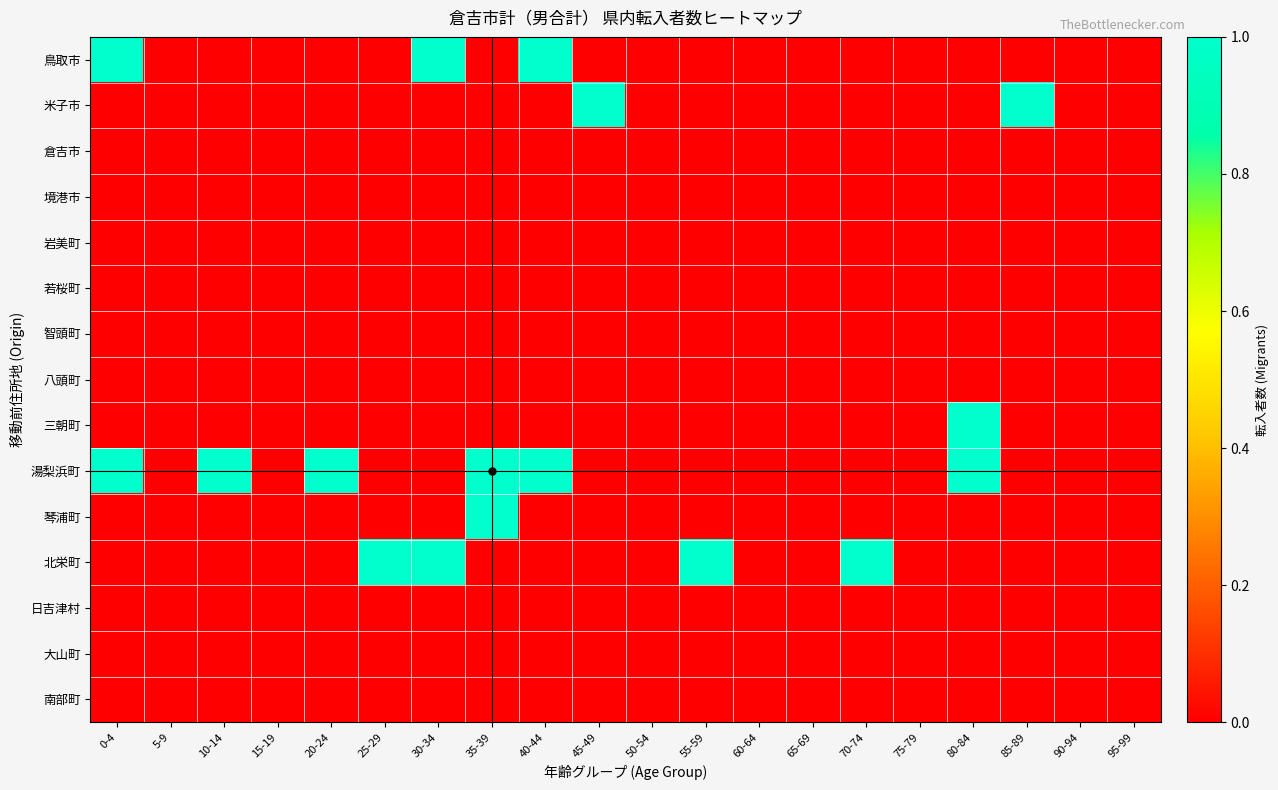

Which series has the largest total across all categories?

湯梨浜町